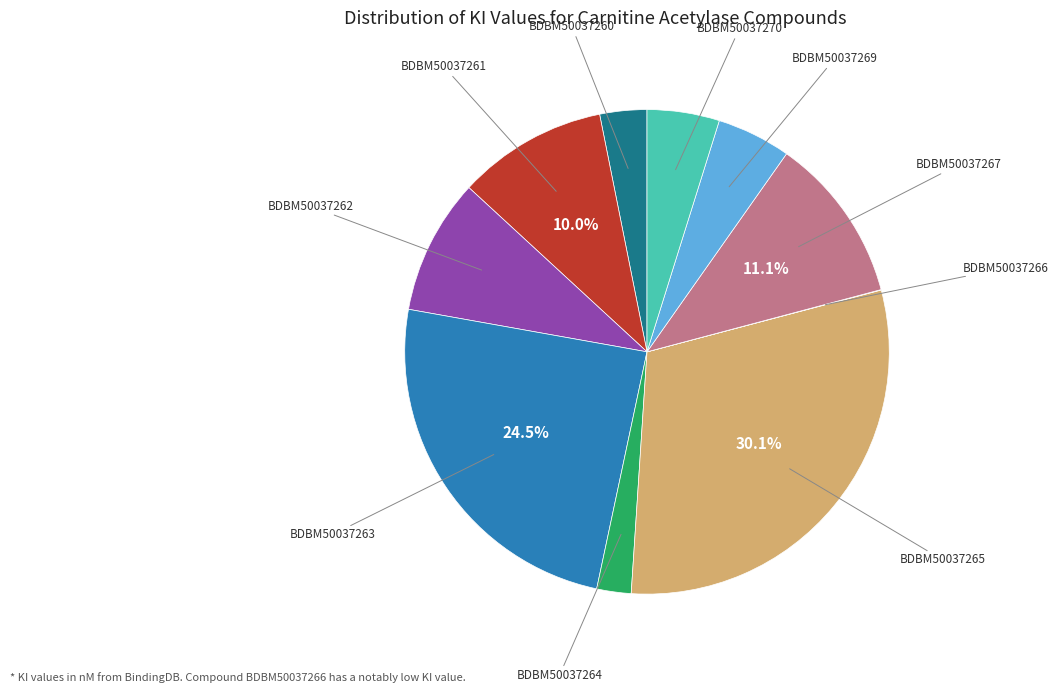

Is there a majority slice in this chart?

No